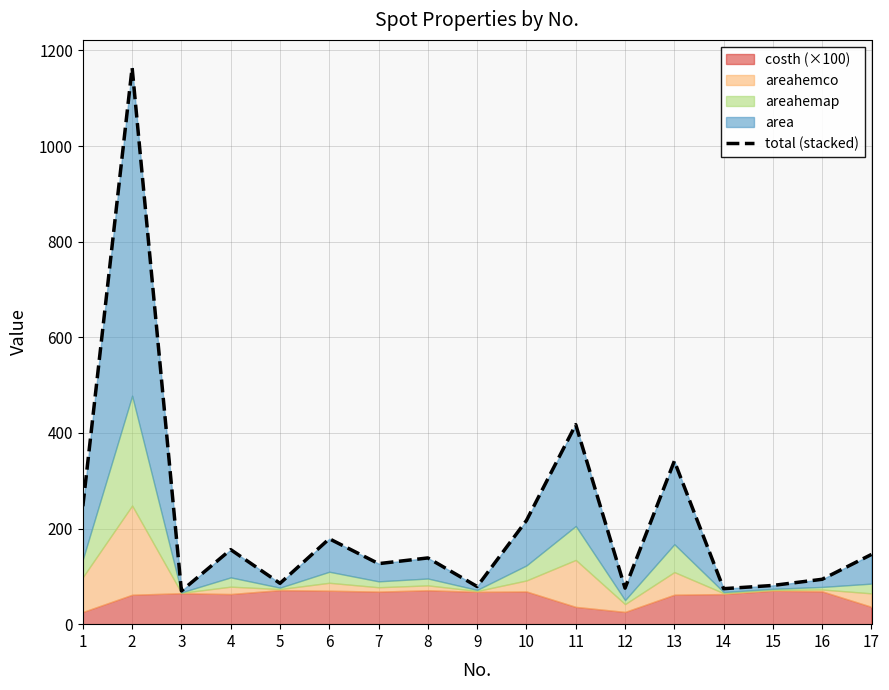

Reading left to right, transcribe all the data shown in this chart.

246.7	1163.9	69.5	155.9	85.4	178.7	126.6	138.5	78.7	216.9	417.4	75.3	341.2	74.2	81.0	93.9	145.9